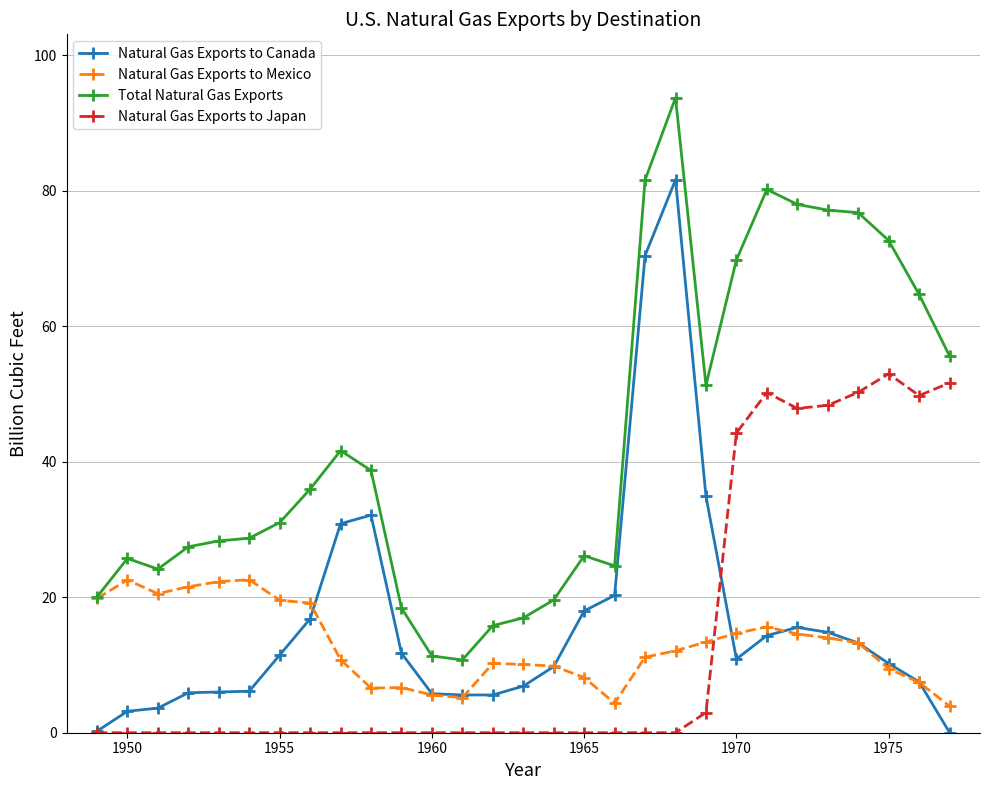

True or false: Natural Gas Exports to Canada has more than 1 points higher than both neighbors.

True